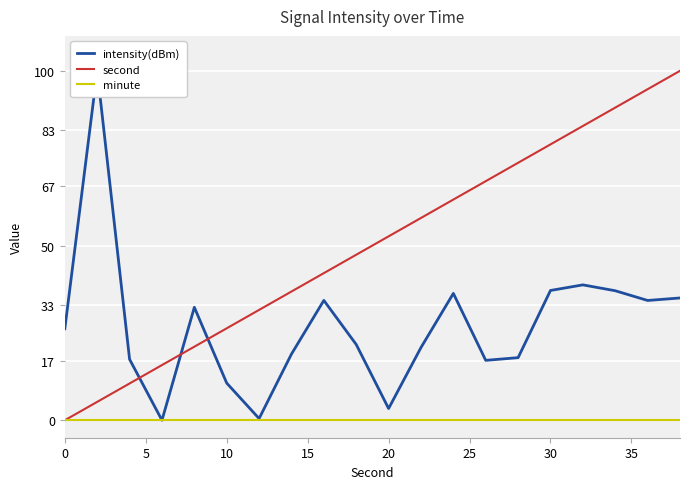

Does the chart display data point markers on the line(s)?

No